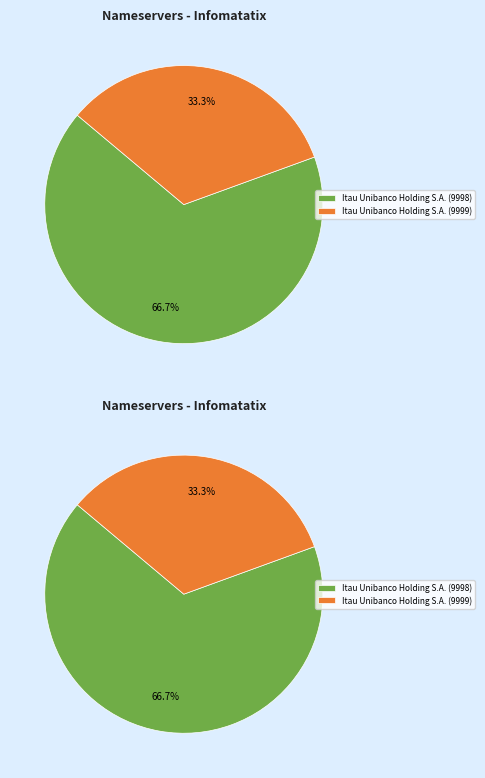

Which slice represents more than half of the pie?

Itau Unibanco Holding S.A. (9998)